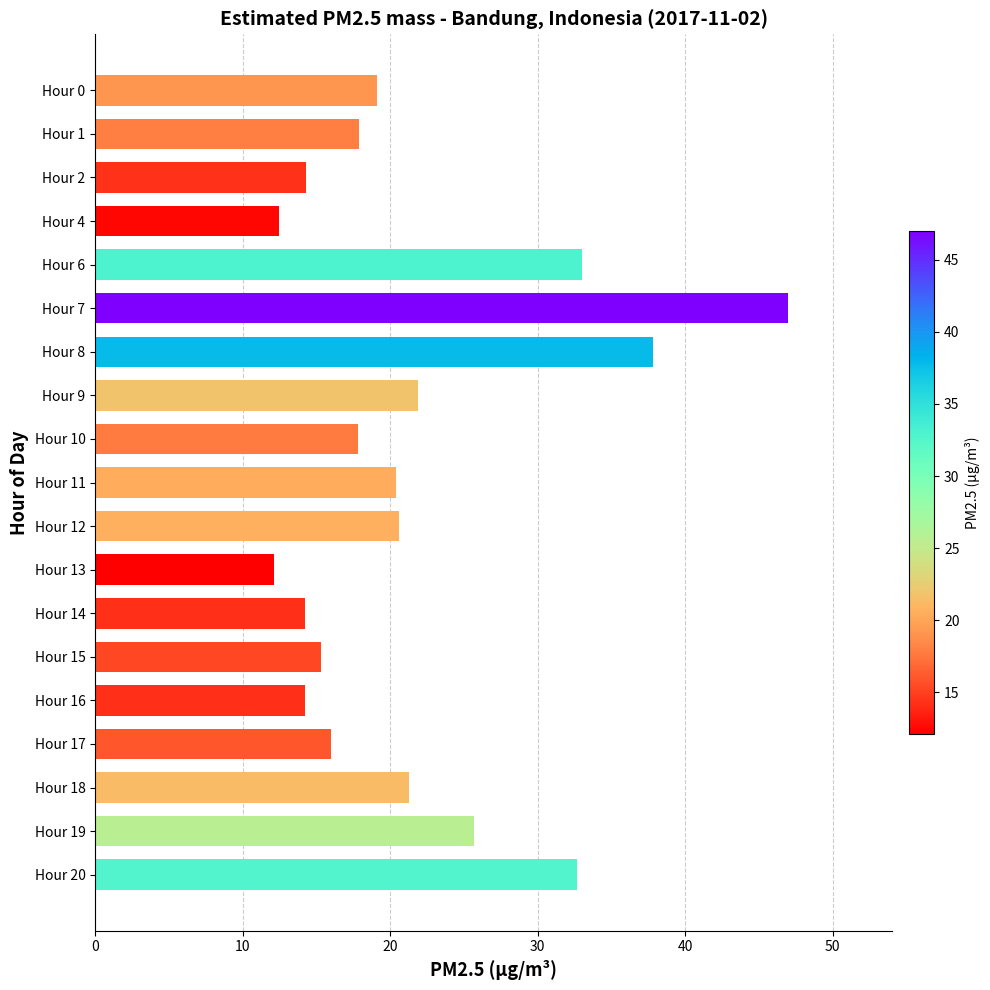

Is it true that the value at Hour 20 is 15.0?

False